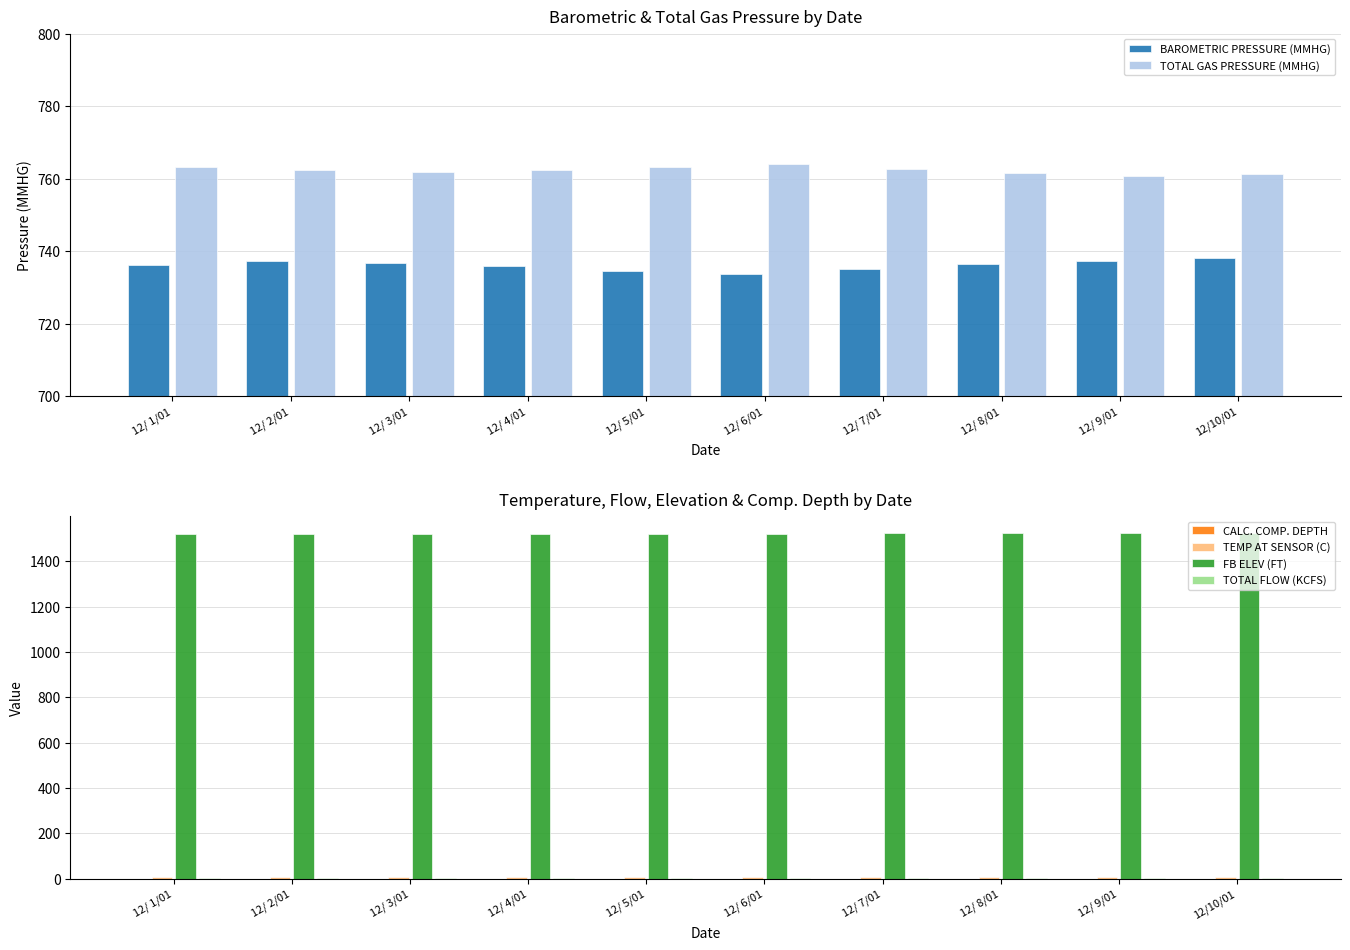

Which category has the highest value in the BAROMETRIC PRESSURE (MMHG) series?

12/10/01